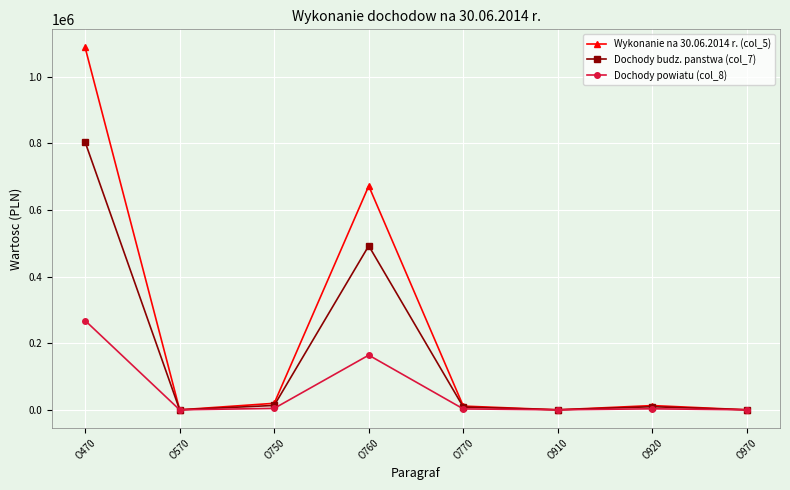

Which series has the largest total across all categories?

Wykonanie na 30.06.2014 r. (col_5)